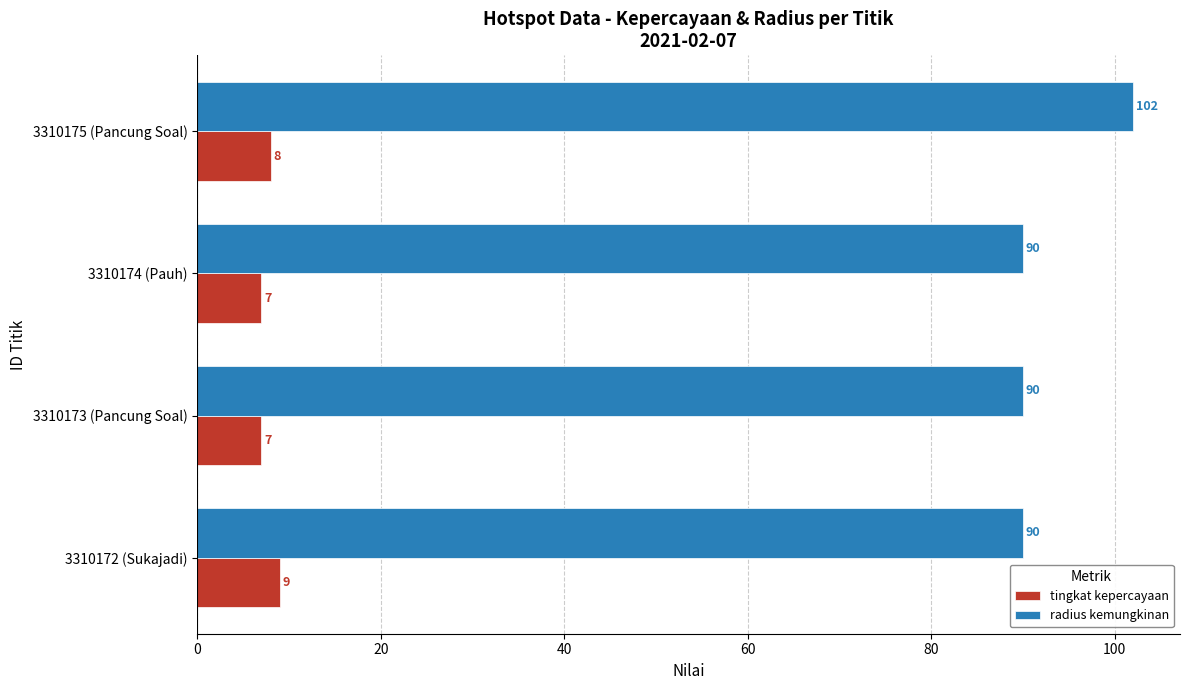

List the series in order of their overall mean, lowest first.

tingkat kepercayaan, radius kemungkinan